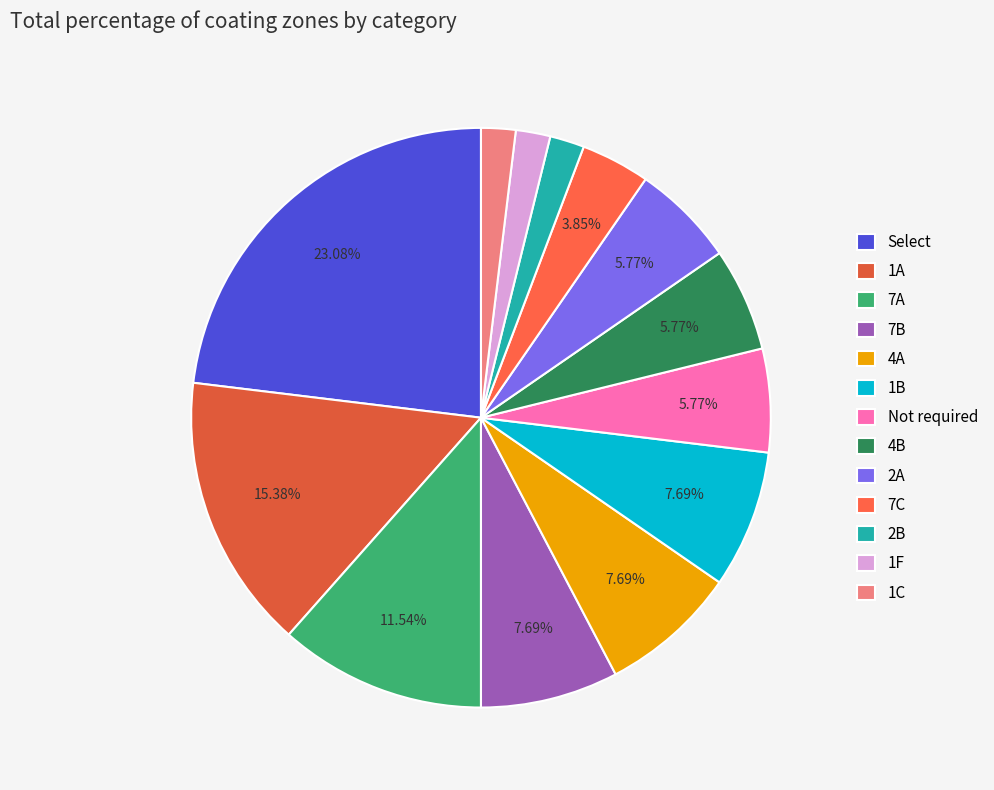

To the nearest percent, what percentage of the pie is Not required?

6%